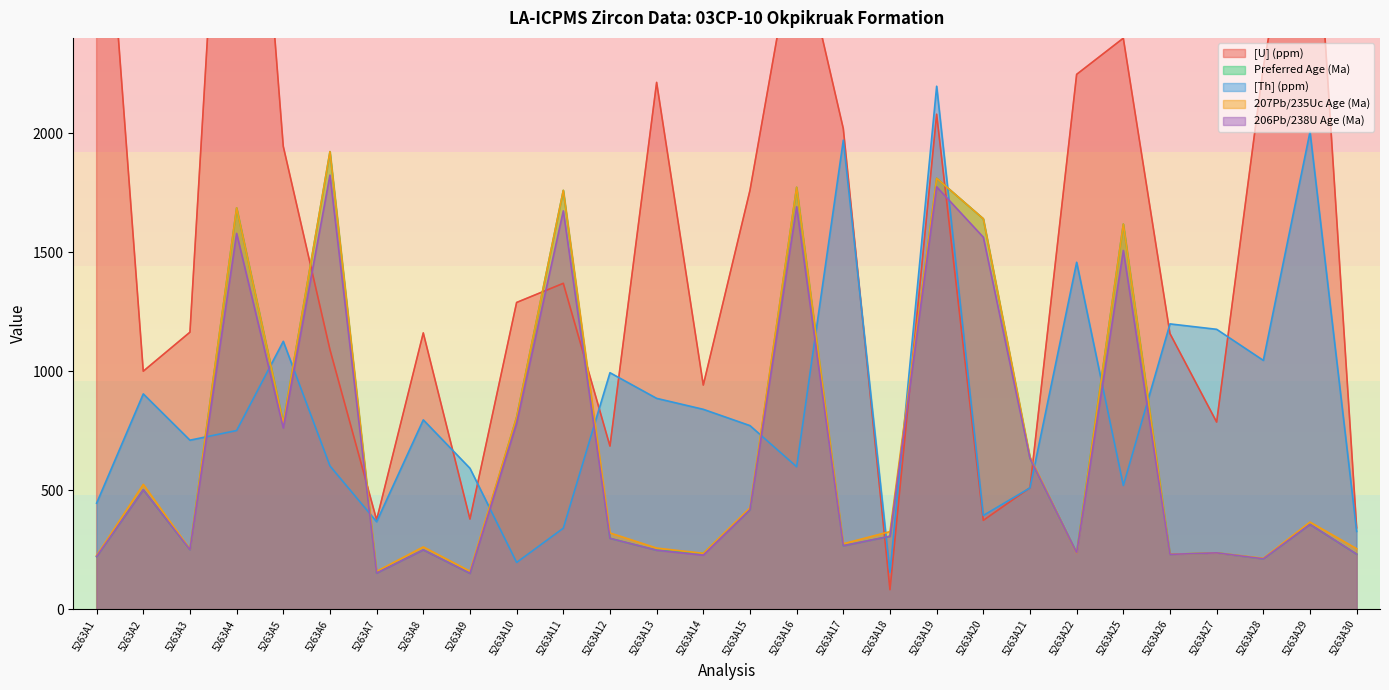

Between 5263A11 and 5263A14, which is larger?

5263A11